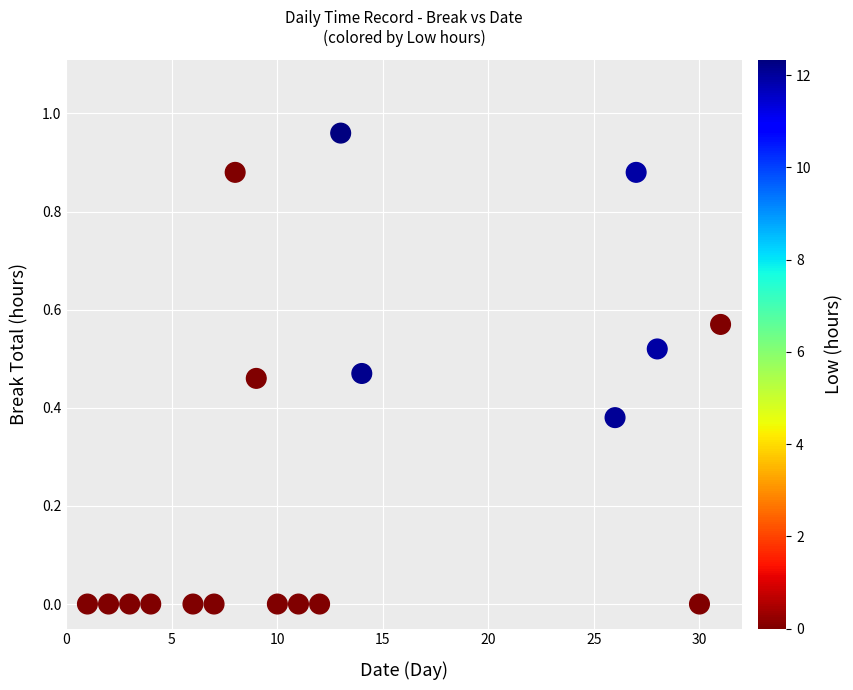

What is the range of X values (max minus min)?

30.0